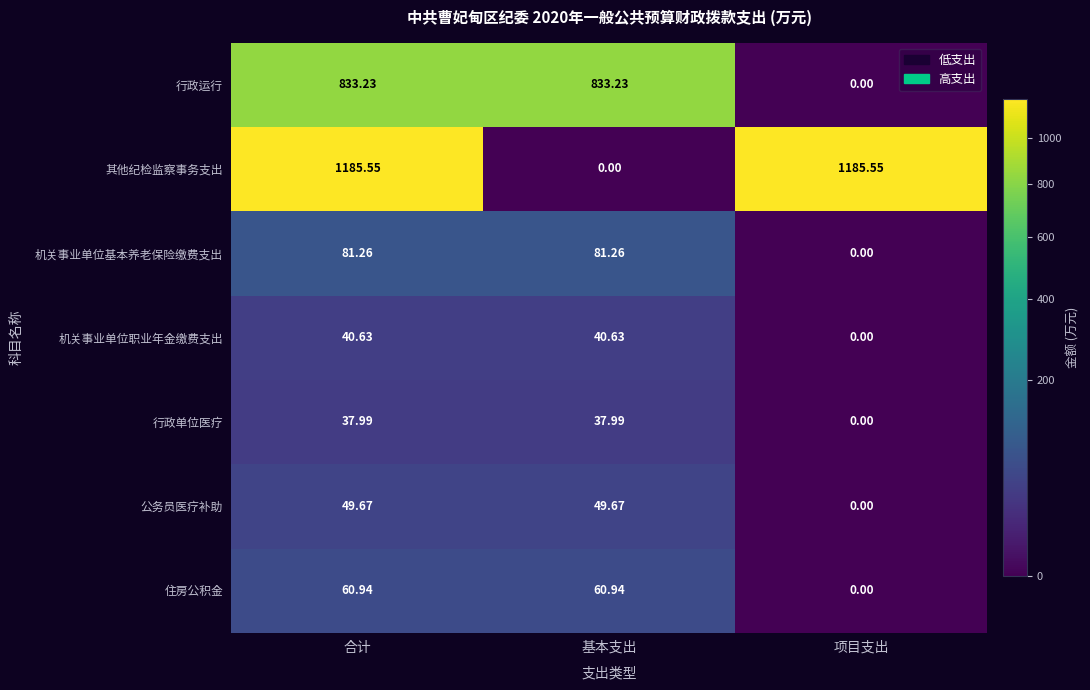

Which series has the largest range (max minus min)?

其他纪检监察事务支出